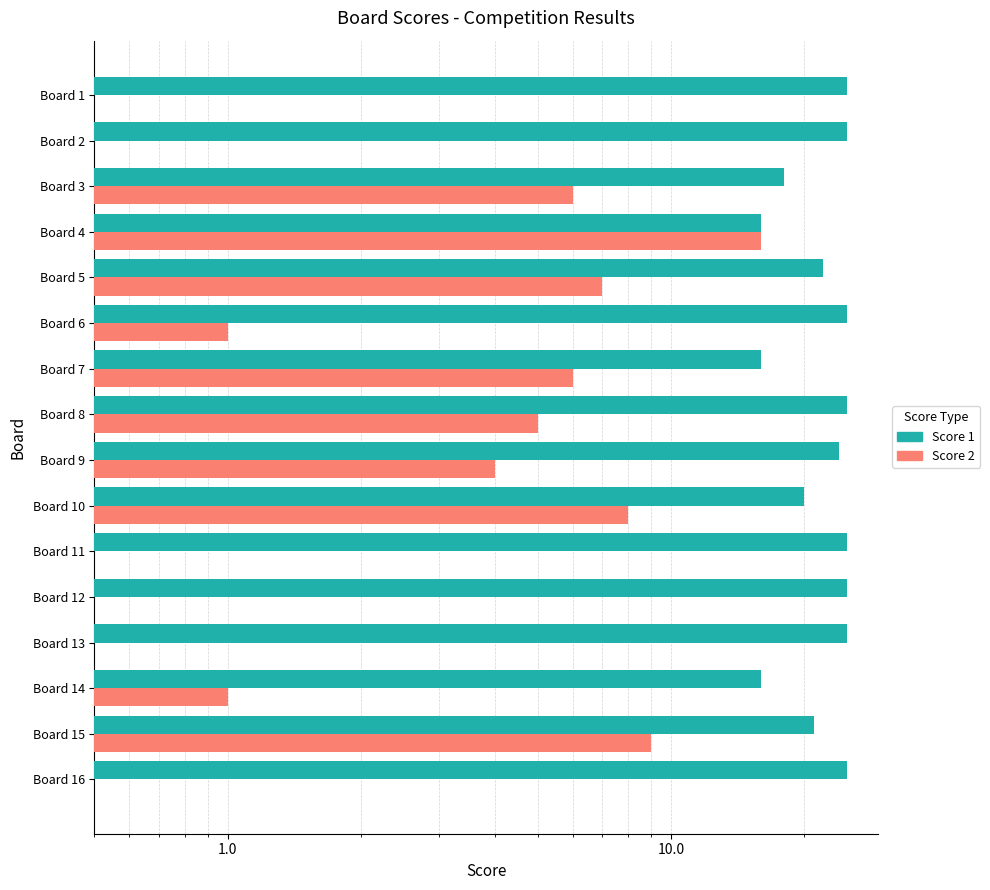

True or false: Score 1 has a value of 32 at Board 10.

False